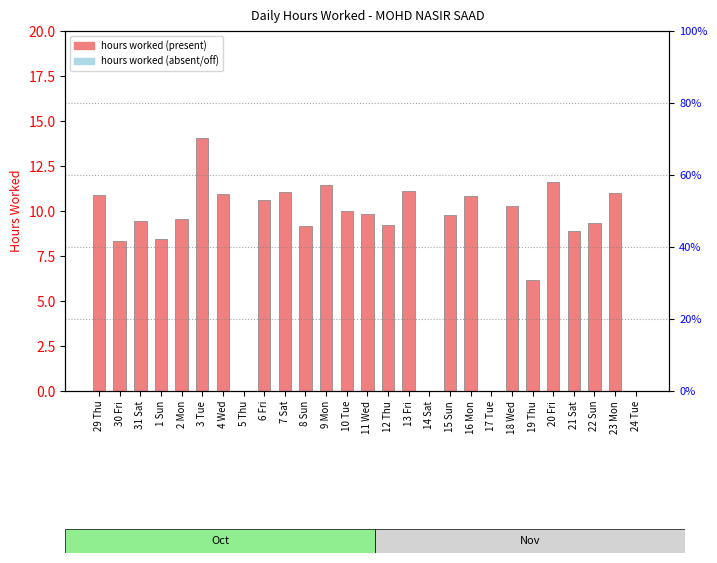

True or false: the data shows 5.4 at 11 Wed.

False